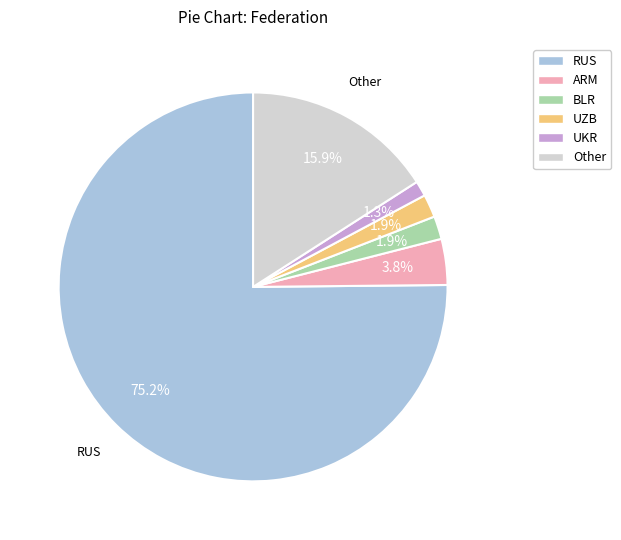

Which category has the smallest portion of the pie?

UKR